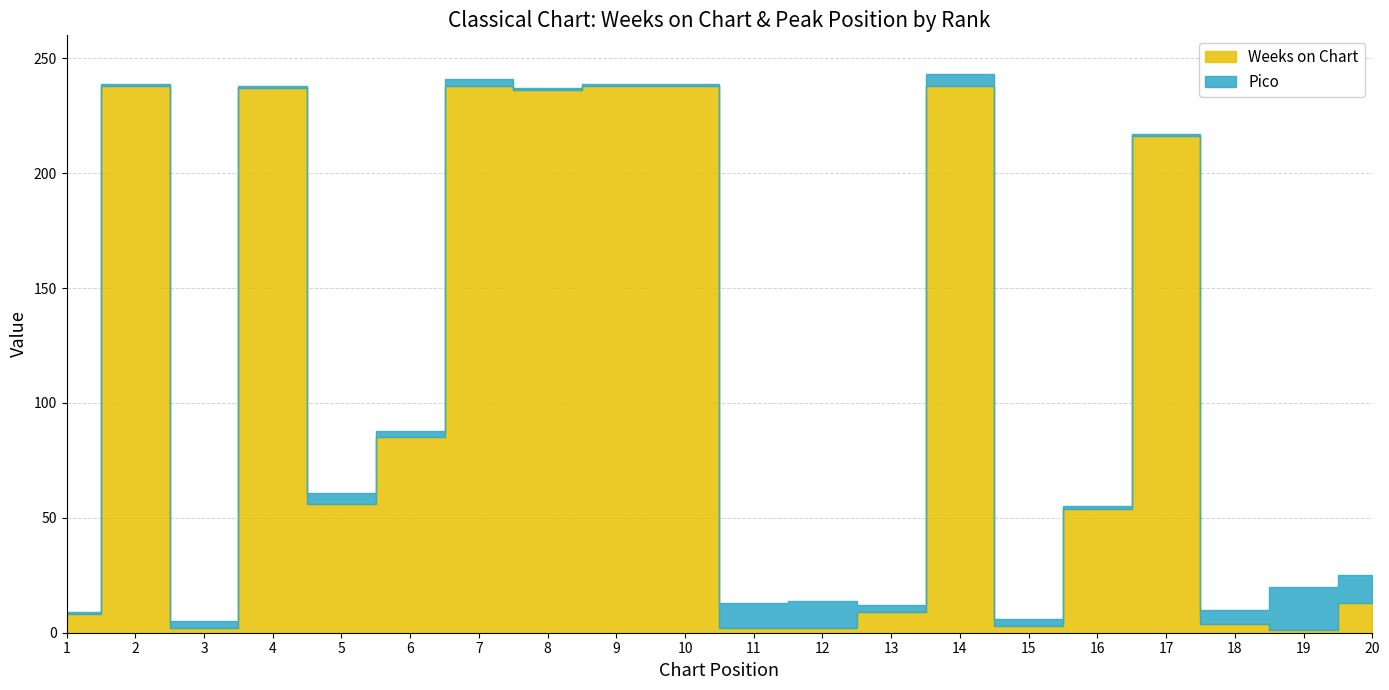

What is the lowest value of the Pico series?

1